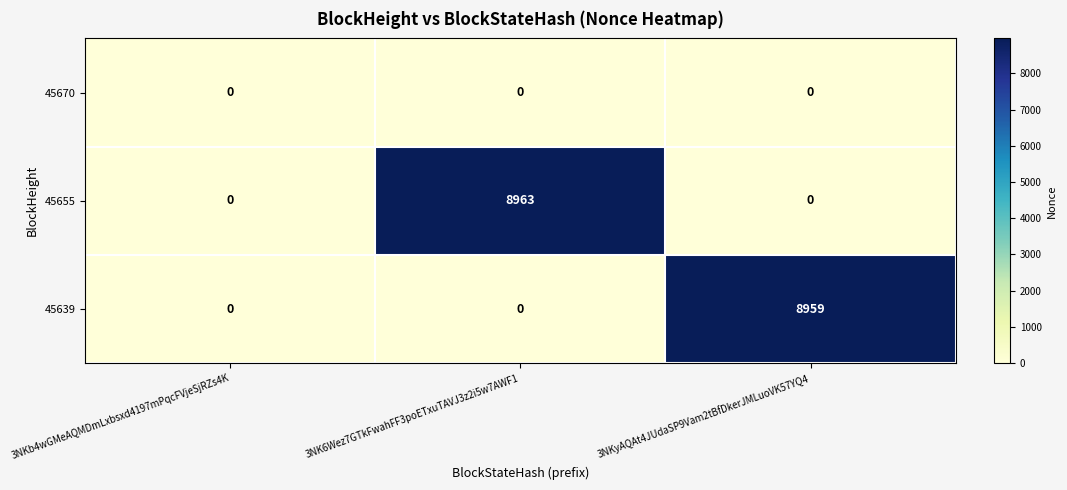

Which series has the widest spread of values?

45655